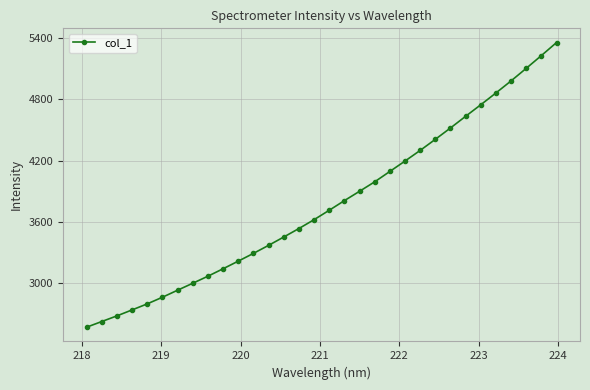

Reading right to left, transcribe all the data shown in this chart.

5354.0	5226.7	5101.9	4979.1	4861.1	4745.8	4632.9	4518.6	4407.6	4299.3	4195.2	4093.6	3992.1	3899.5	3808.1	3713.8	3621.8	3535.1	3452.1	3370.6	3291.9	3216.2	3141.7	3068.8	2999.9	2931.8	2863.0	2798.1	2739.0	2680.4	2625.3	2569.7